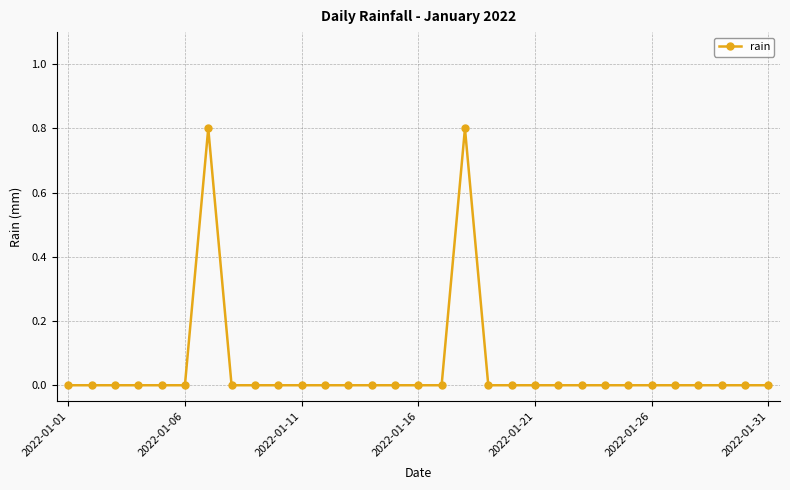

What is the difference between the second highest and second lowest values?

0.8